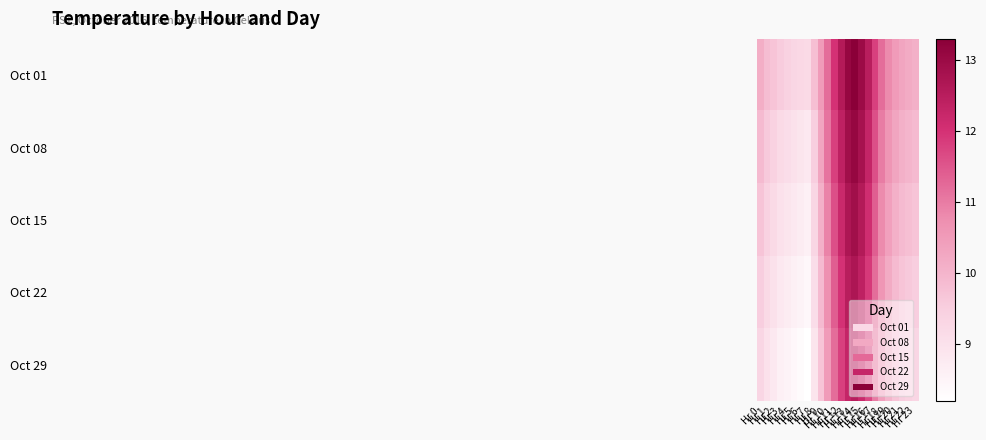

What is the total value across all series at Hr 17?

57.0